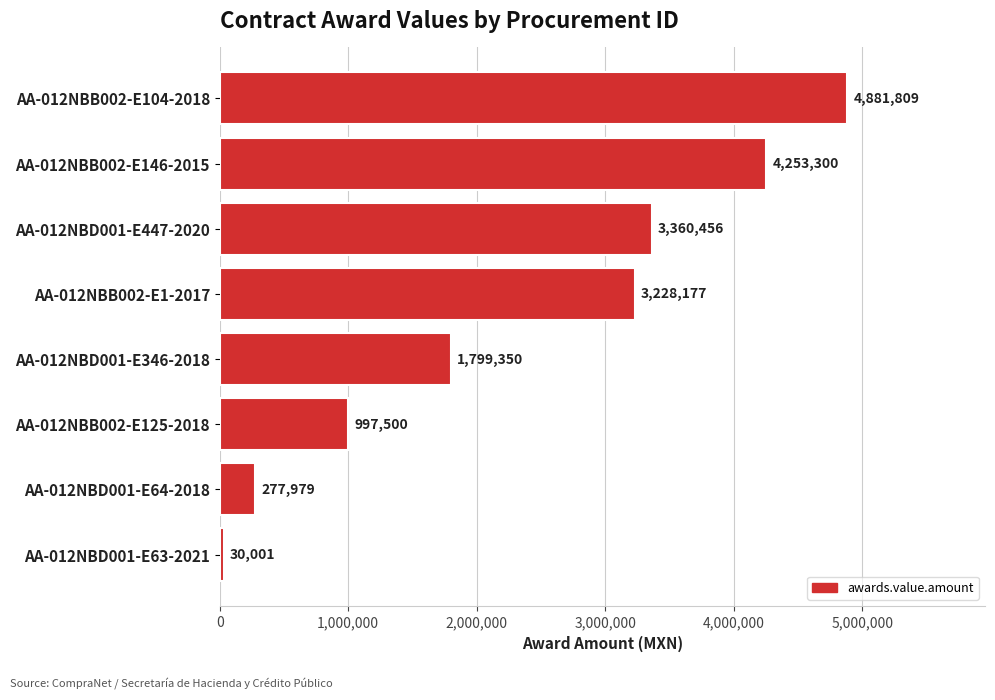

What is the sum of the values at AA-012NBB002-E146-2015 and AA-012NBD001-E447-2020?

7613756.0